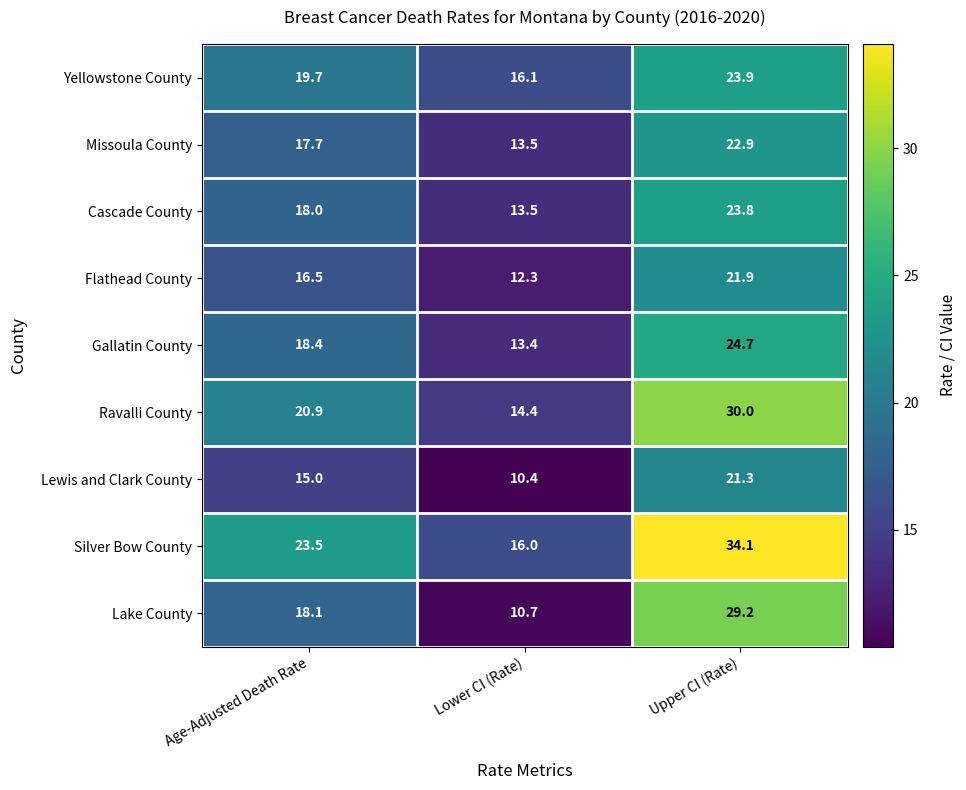

What is the sum of all Yellowstone County values?

59.7